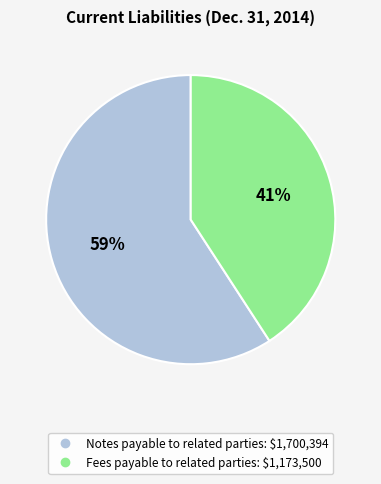

To the nearest percent, what is the combined percentage of Fees payable to related parties and Notes payable to related parties?

100%